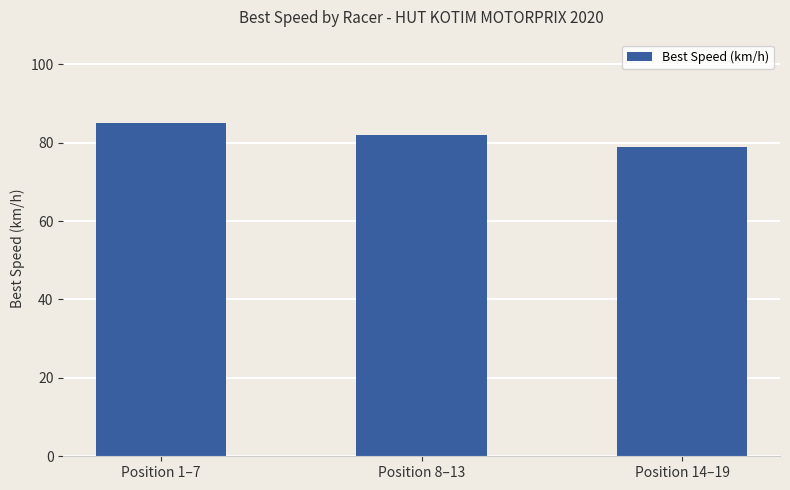

How many values exceed 82?

2